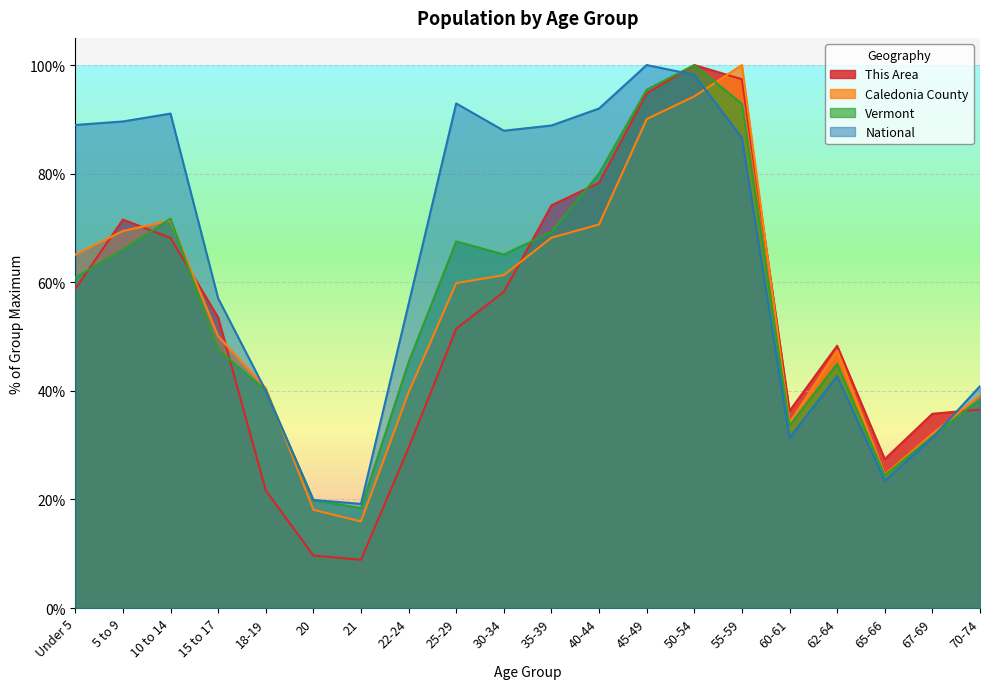

Reading left to right, list all the values displayed in this chart.

This Area: Under 5=58.7	5 to 9=71.5	10 to 14=68.1	15 to 17=53.5	18-19=21.7	20=9.7	21=8.9	22-24=29.5	25-29=51.4	30-34=58.2	35-39=74.2	40-44=78.3	45-49=94.8	50-54=100.0	55-59=97.4	60-61=36.3	62-64=48.3	65-66=27.4	67-69=35.8	70-74=36.6
Caledonia County: Under 5=65.1	5 to 9=69.4	10 to 14=71.4	15 to 17=50.1	18-19=40.5	20=18.1	21=15.9	22-24=39.7	25-29=59.8	30-34=61.3	35-39=68.2	40-44=70.6	45-49=90.1	50-54=94.2	55-59=100.0	60-61=34.1	62-64=47.4	65-66=24.6	67-69=32.1	70-74=39.1
Vermont: Under 5=60.9	5 to 9=66.0	10 to 14=71.7	15 to 17=47.6	18-19=40.0	20=19.9	21=18.4	22-24=45.3	25-29=67.5	30-34=65.1	35-39=69.3	40-44=80.0	45-49=95.5	50-54=100.0	55-59=92.8	60-61=33.6	62-64=45.0	65-66=24.4	67-69=31.6	70-74=38.4
National: Under 5=89.0	5 to 9=89.6	10 to 14=91.1	15 to 17=57.0	18-19=40.0	20=19.9	21=19.2	22-24=56.0	25-29=92.9	30-34=87.9	35-39=88.9	40-44=92.0	45-49=100.0	50-54=98.2	55-59=86.6	60-61=31.3	62-64=42.7	65-66=23.4	67-69=31.3	70-74=40.9